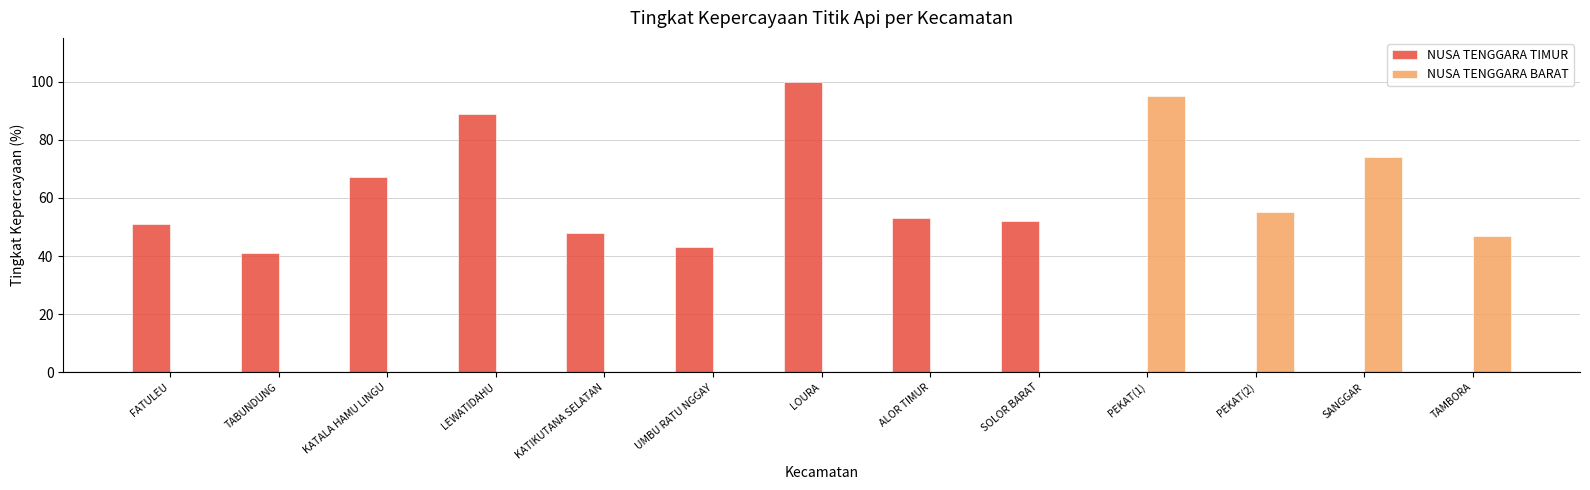

Between TABUNDUNG and PEKAT(2), which series saw the biggest shift?

NUSA TENGGARA BARAT